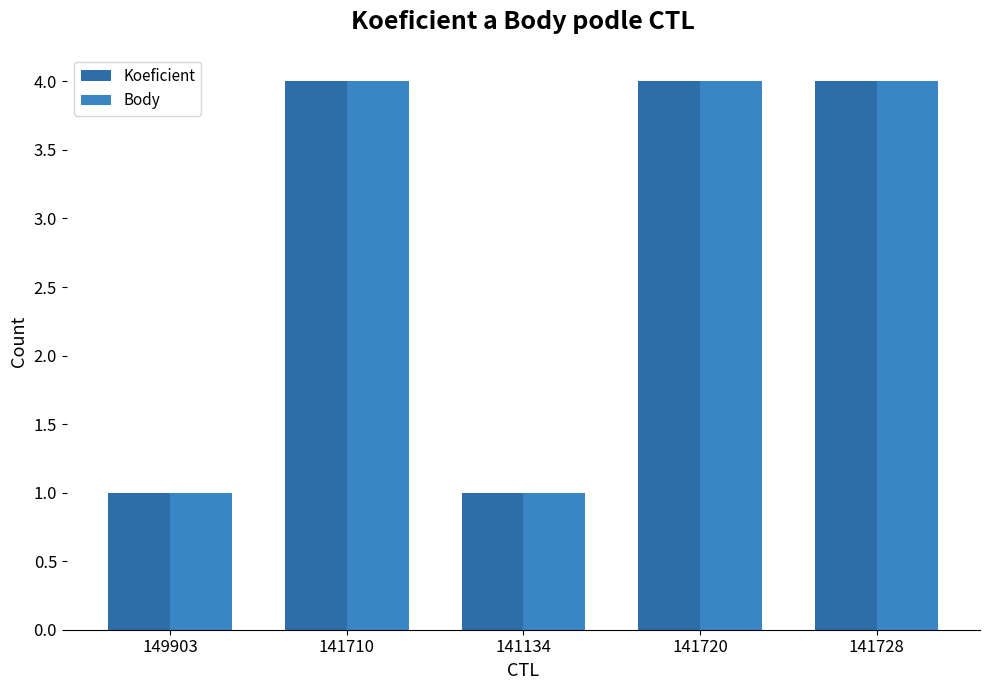

What is the difference between the maximum and minimum values in the Koeficient series?

3